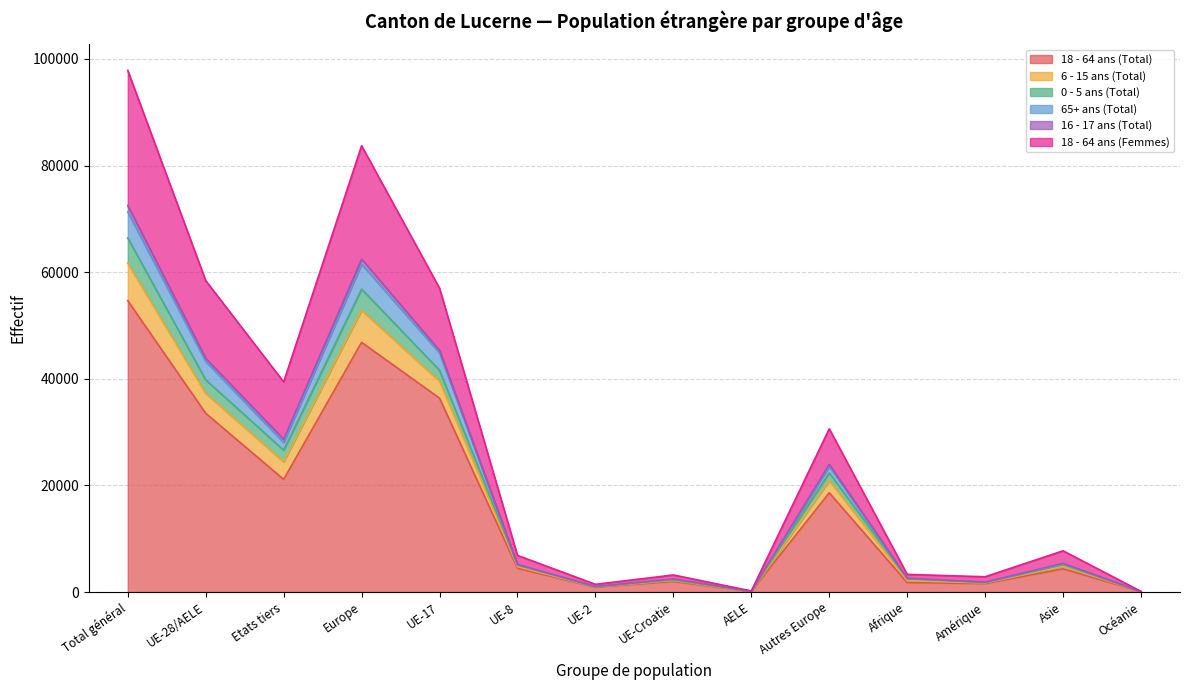

At how many categories does at least one series exceed 76111?

2